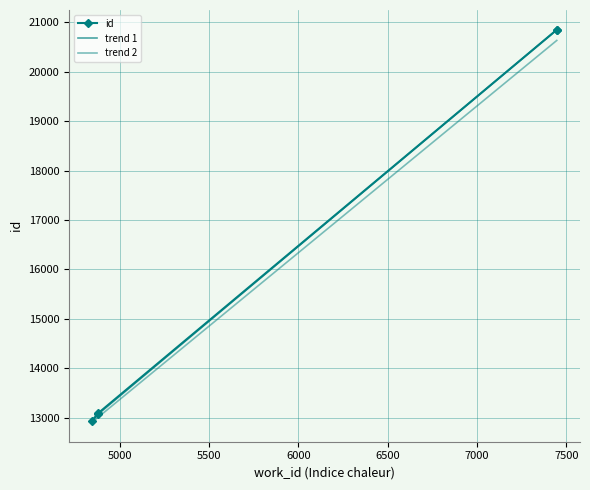

The value of trend 2 at 6500 is 8984.9. True or false?

False